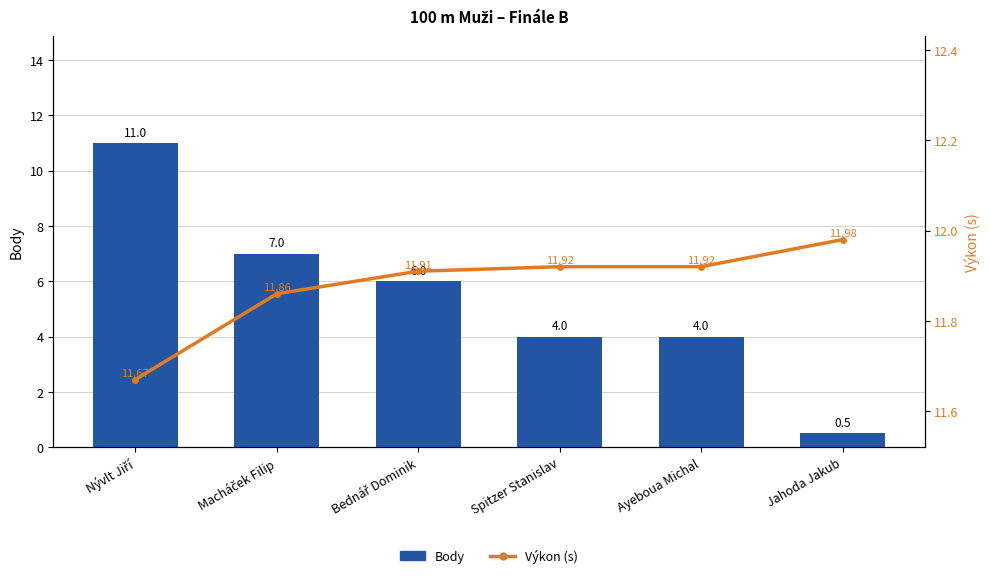

True or false: Výkon (s) has a value of 11.9 at Bednář Dominik.

True